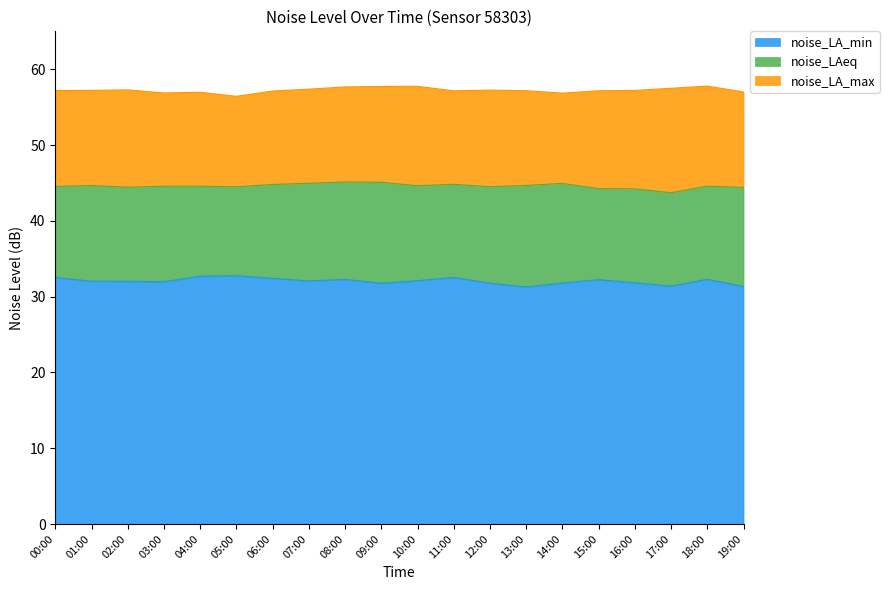

In noise_LA_min, how many points are higher than both neighbors (excluding endpoints)?

5